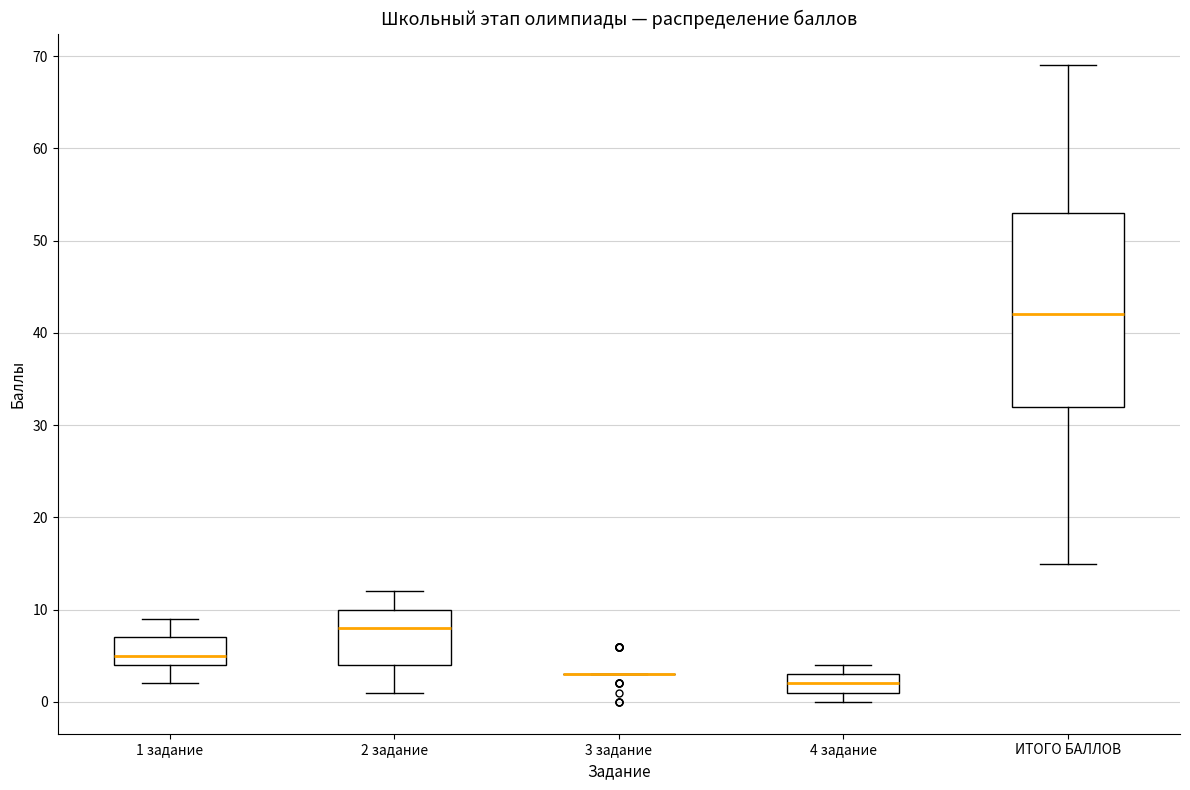

Where is the upper edge of the box for ИТОГО БАЛЛОВ on the y-axis? The values are not printed on the chart, so give them approximately, as read against the axis.

53